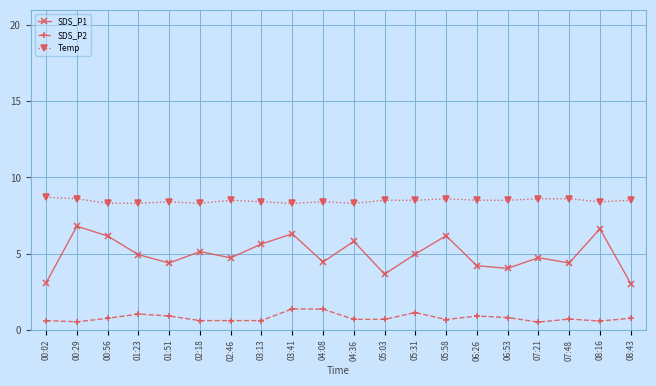

True or false: SDS_P2 and Temp cross at least once.

False